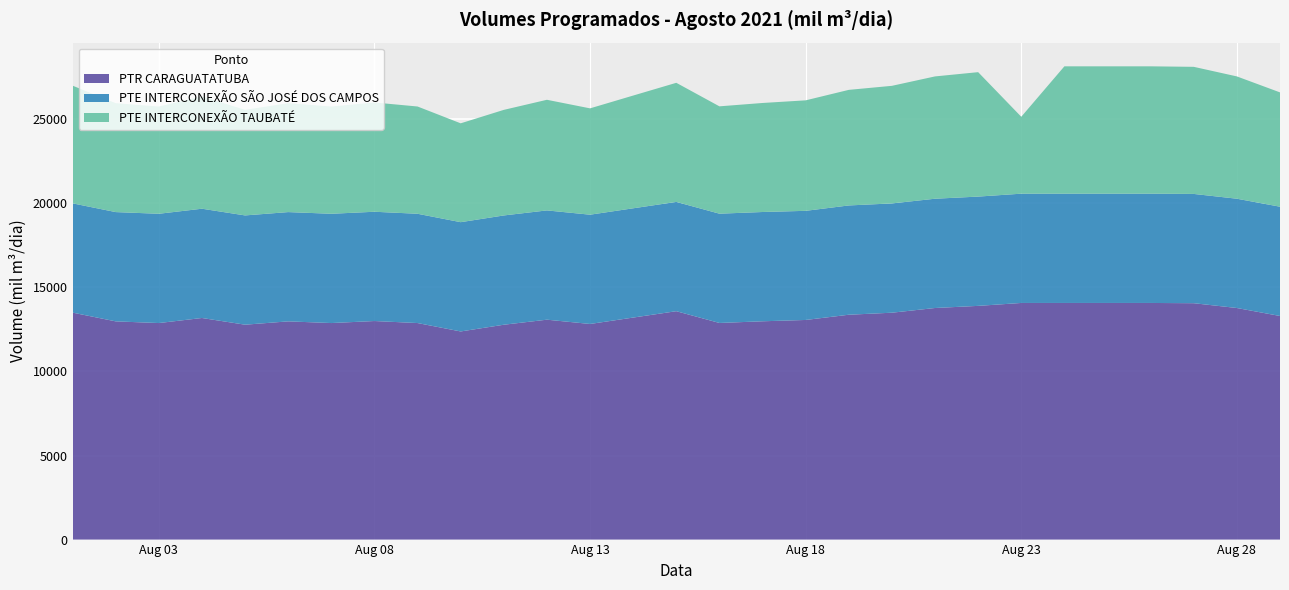

Reading left to right, what are all the values shown in this chart?

PTR CARAGUATATUBA: 13500.0	12980.0	12880.0	13180.6	12781.8	12980.0	12880.0	13000.0	12880.0	12380.0	12780.0	13080.0	12825.0	13205.9	13585.0	12885.0	12985.0	13063.4	13375.0	13495.0	13775.0	13901.7	14075.0	14075.0	14075.0	14075.0	14060.0	13775.0	13300.0
PTE INTERCONEXÃO SÃO JOSÉ DOS CAMPOS: 6500.0	6500.0	6500.0	6500.0	6500.0	6500.0	6500.0	6500.0	6500.0	6500.0	6500.0	6500.0	6500.0	6500.0	6500.0	6500.0	6500.0	6491.3	6500.0	6500.0	6500.0	6500.0	6500.0	6500.0	6500.0	6500.0	6500.0	6500.0	6500.0
PTE INTERCONEXÃO TAUBATÉ: 7000.0	6480.0	6380.0	6680.6	6281.8	6480.0	6380.0	6500.0	6380.0	5880.0	6280.0	6580.0	6325.0	6705.9	7085.0	6385.0	6485.0	6572.1	6875.0	6995.0	7275.0	7401.7	4575.0	7575.0	7575.0	7575.0	7560.0	7275.0	6800.0